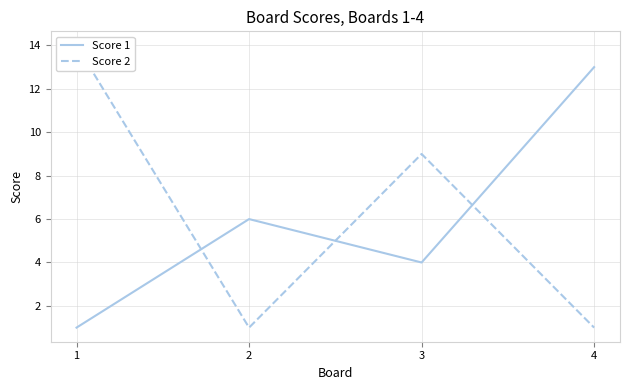

Which series has the largest range (max minus min)?

Score 2